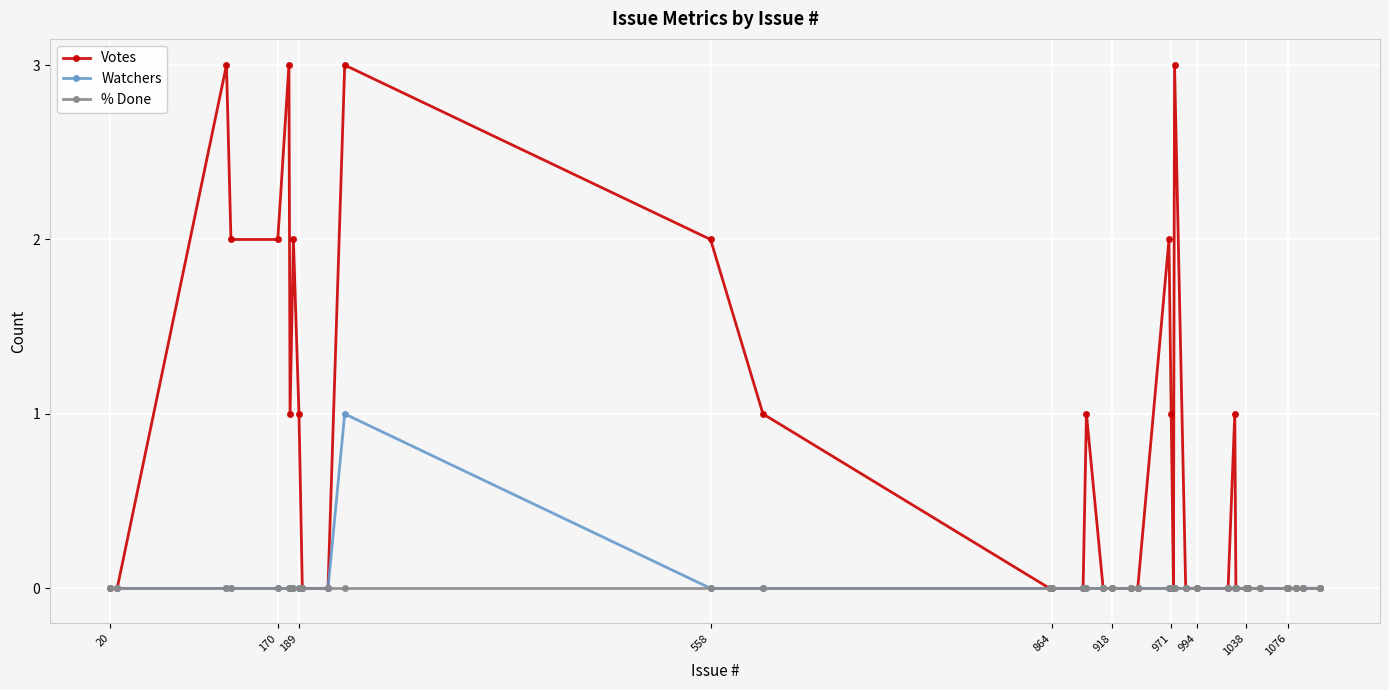

Which series has the largest range (max minus min)?

Votes